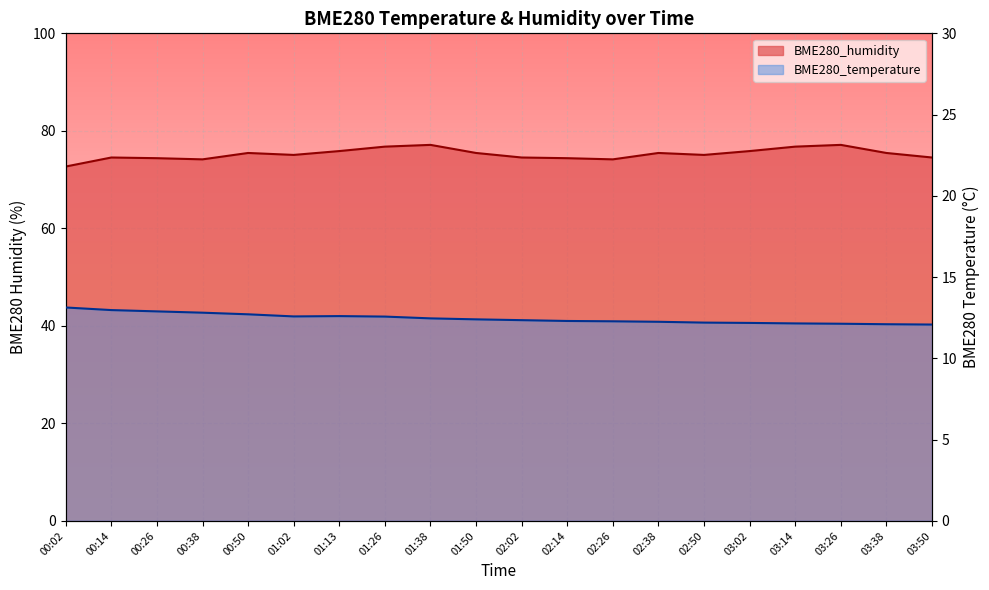

How many interior local peaks does the BME280_humidity series have?

5